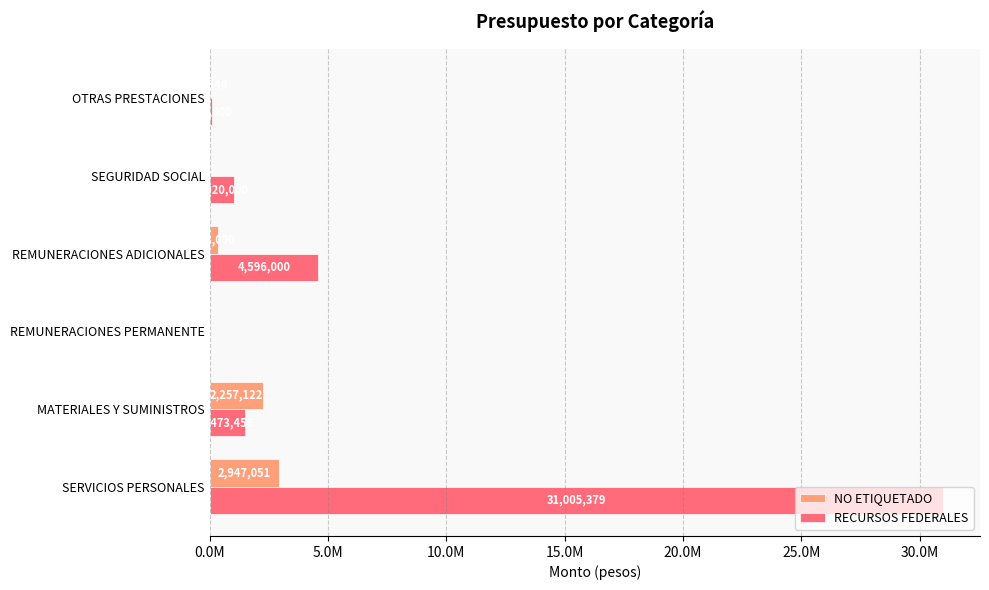

Where is RECURSOS FEDERALES nearest to the value 15502689?

REMUNERACIONES ADICIONALES